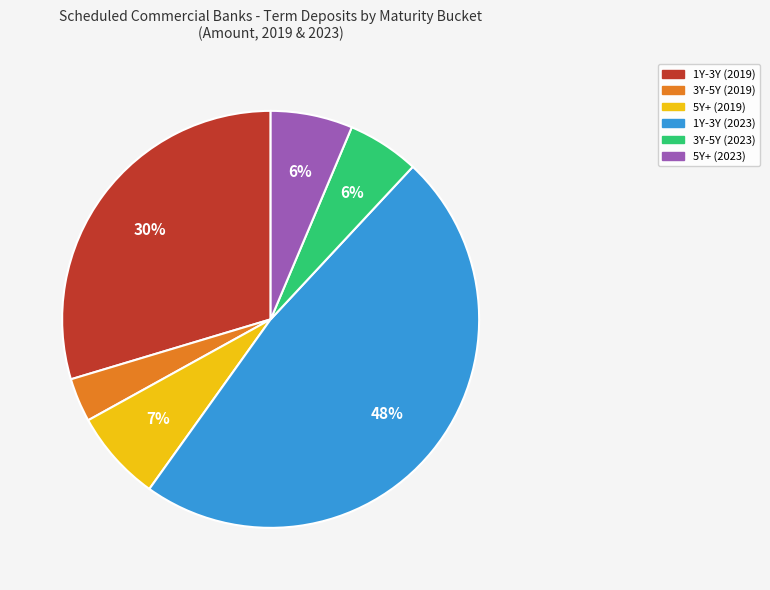

True or false: 1Y-3Y (2019) accounts for 30% of the total.

True